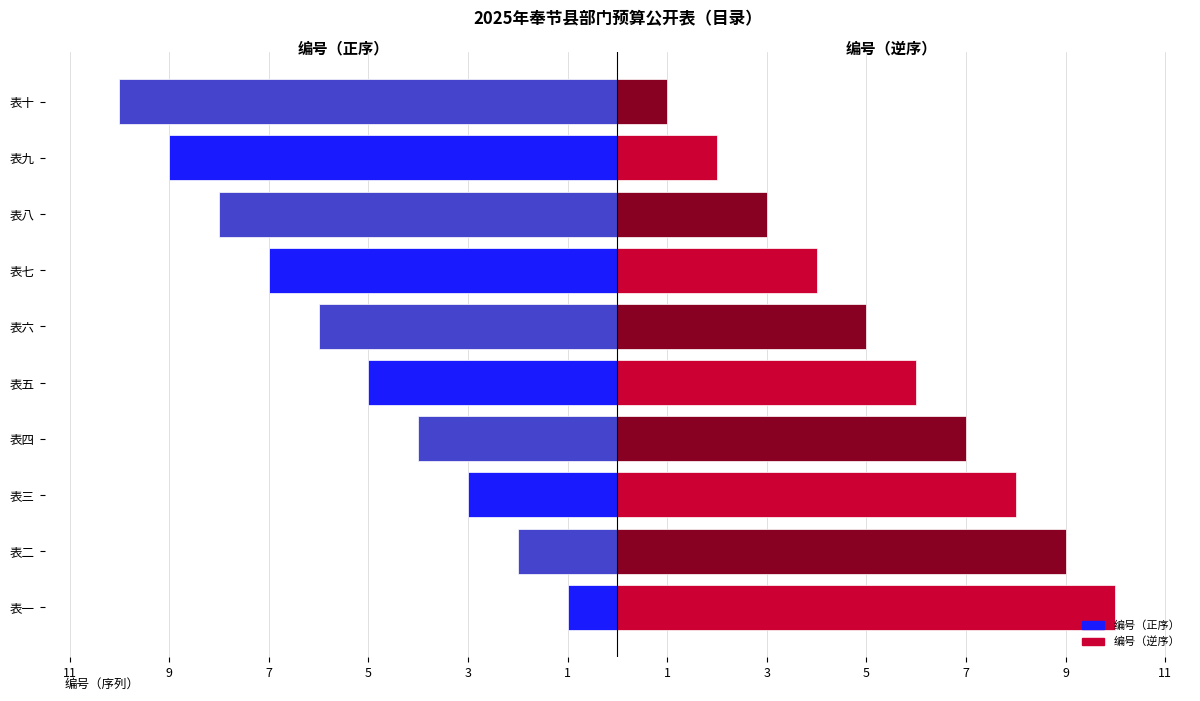

Which series has the largest range (max minus min)?

编号（正序）